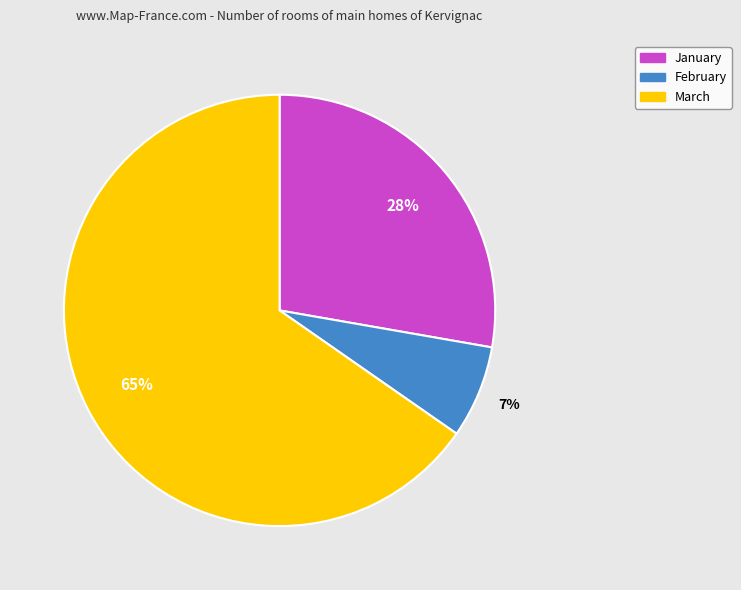

Approximately how many times larger is the value at January compared to February?

4.0